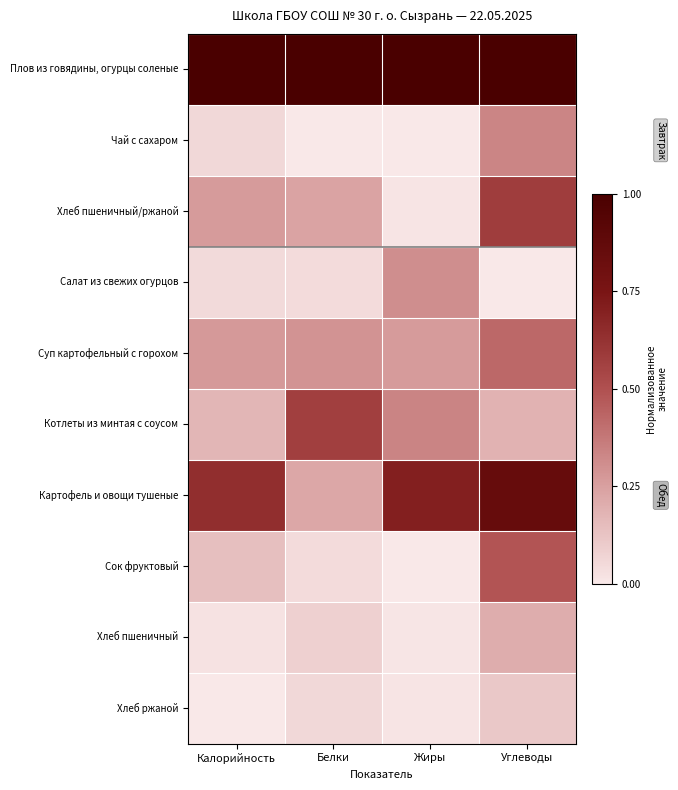

Reading left to right, extract all data points from this chart.

Плов из говядины, огурцы соленые: Калорийность=1.0	Белки=1.0	Жиры=1.0	Углеводы=1.0
Чай с сахаром: Калорийность=0.1	Белки=0.0	Жиры=0.0	Углеводы=0.3
Хлеб пшеничный/ржаной: Калорийность=0.3	Белки=0.2	Жиры=0.0	Углеводы=0.6
Салат из свежих огурцов: Калорийность=0.0	Белки=0.0	Жиры=0.3	Углеводы=0.0
Суп картофельный с горохом: Калорийность=0.3	Белки=0.3	Жиры=0.3	Углеводы=0.4
Котлеты из минтая с соусом: Калорийность=0.2	Белки=0.6	Жиры=0.3	Углеводы=0.2
Картофель и овощи тушеные: Калорийность=0.6	Белки=0.2	Жиры=0.7	Углеводы=0.9
Сок фруктовый: Калорийность=0.1	Белки=0.0	Жиры=0.0	Углеводы=0.5
Хлеб пшеничный: Калорийность=0.0	Белки=0.1	Жиры=0.0	Углеводы=0.2
Хлеб ржаной: Калорийность=0.0	Белки=0.1	Жиры=0.0	Углеводы=0.1